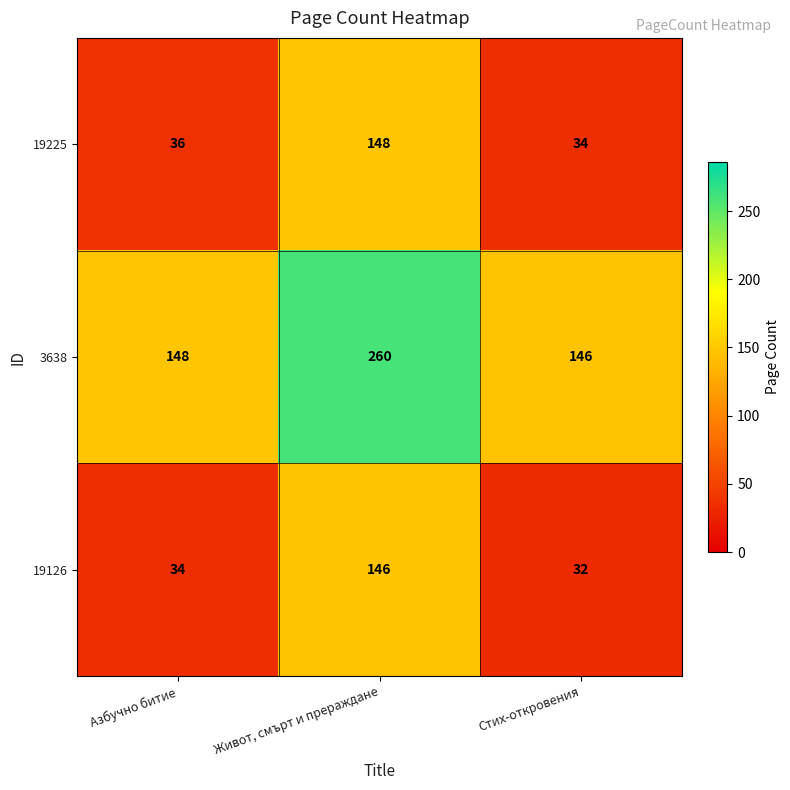

The value of 19225 at Азбучно битие is 36. True or false?

True